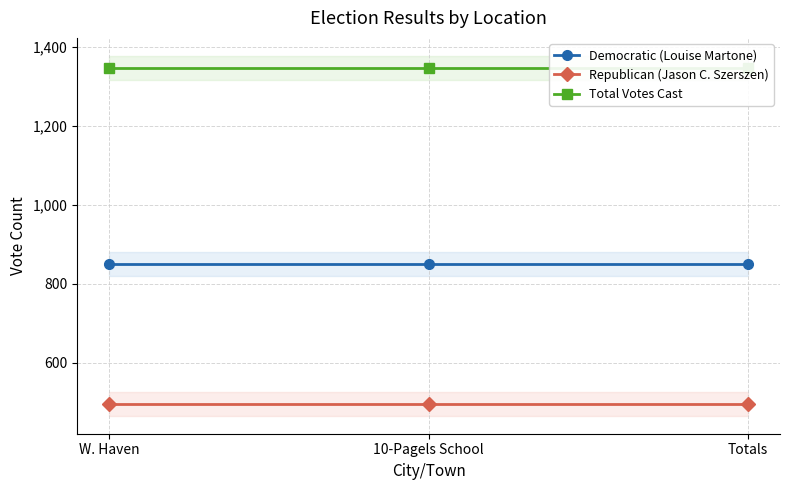

What position from the left is 10-Pagels School?

2